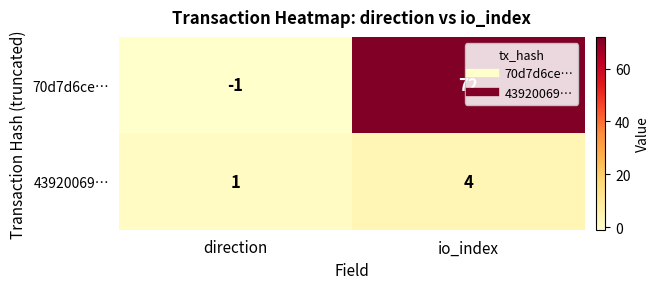

What is the minimum value shown in the chart?

-1